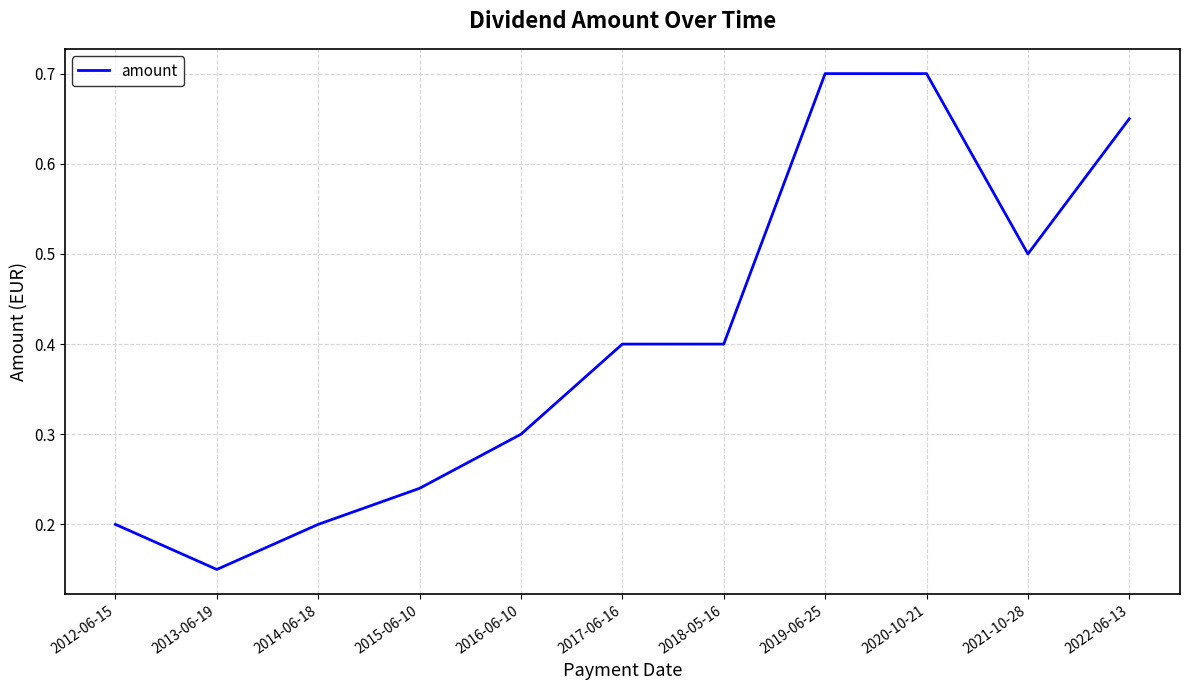

Where is the first local minimum?

2013-06-19